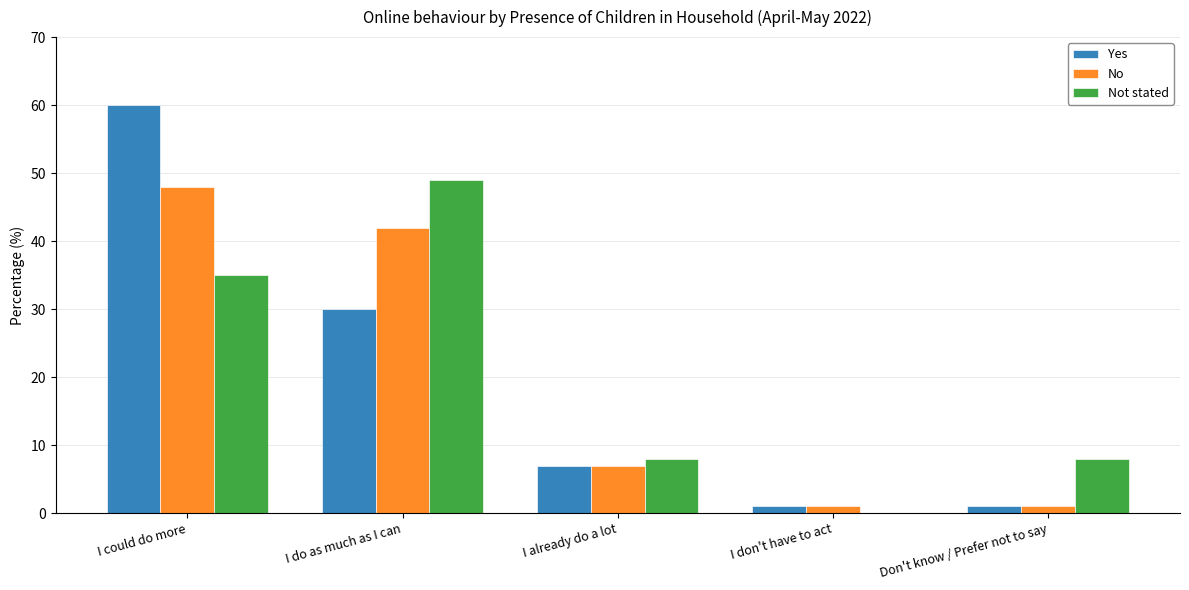

What is the maximum value shown in the chart?

60